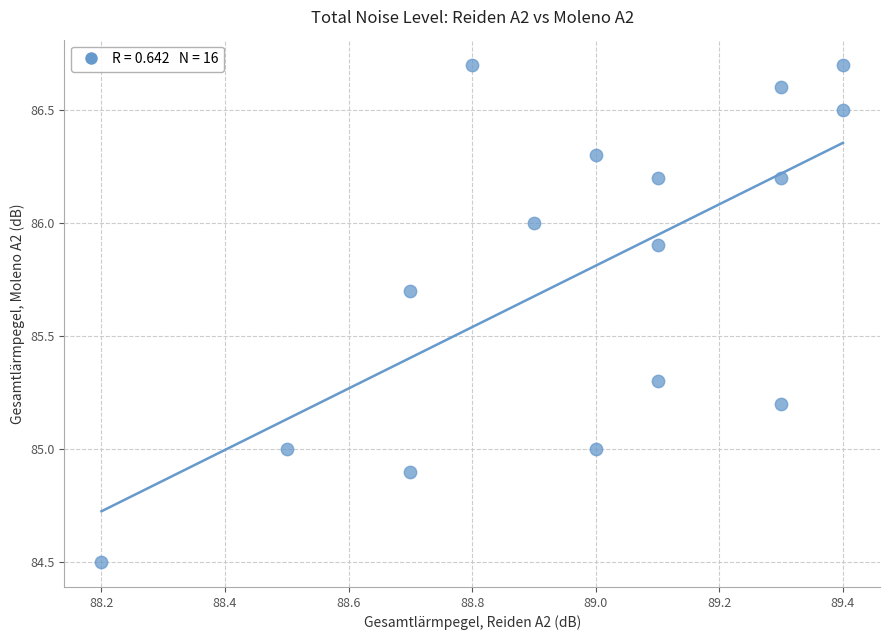

What is the range of X values (max minus min)?

1.2